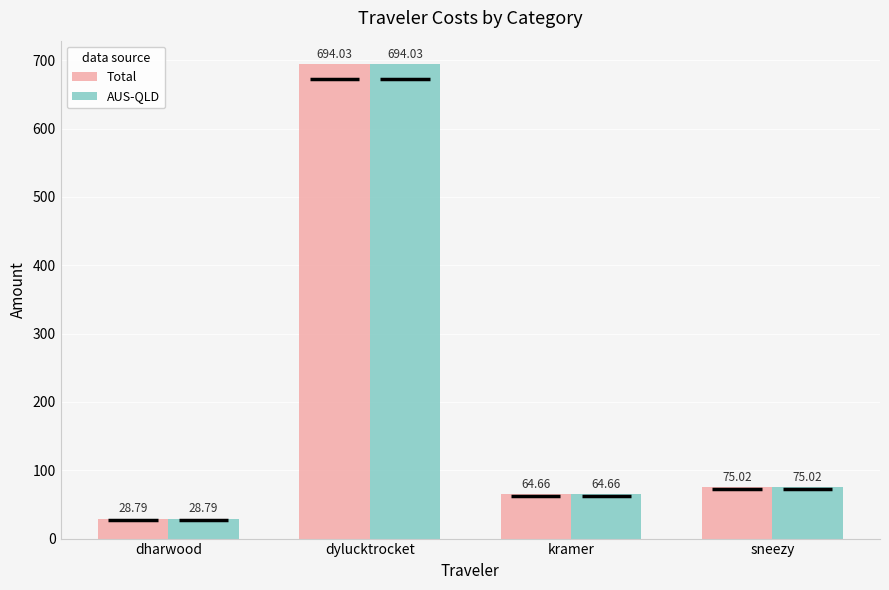

The Total series shows 28.8 at dharwood. True or false?

True